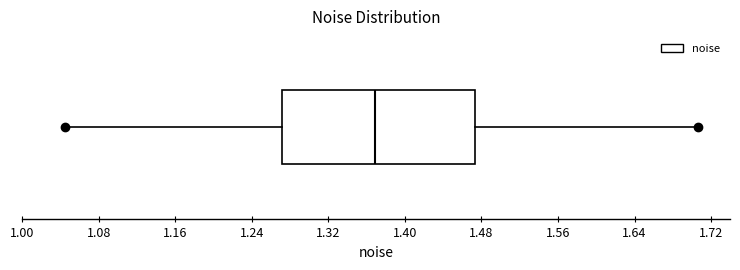

Read this box plot against the x-axis: the position of the median line, the range covered by the box, and the ends of both whiskers. The values are not printed on the chart, so give them approximately, as read against the axis.

median 1.37, box 1.27 to 1.47, whiskers 1.04 to 1.71